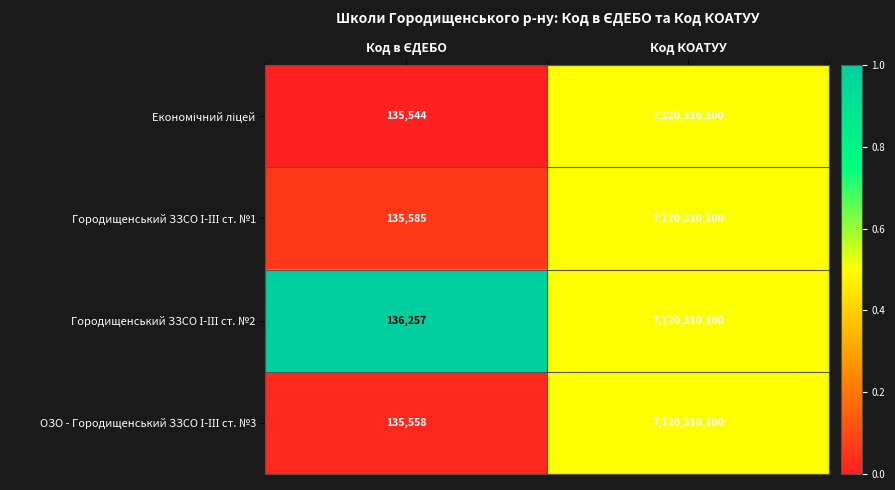

Which category has the highest value across all series?

Код КОАТУУ